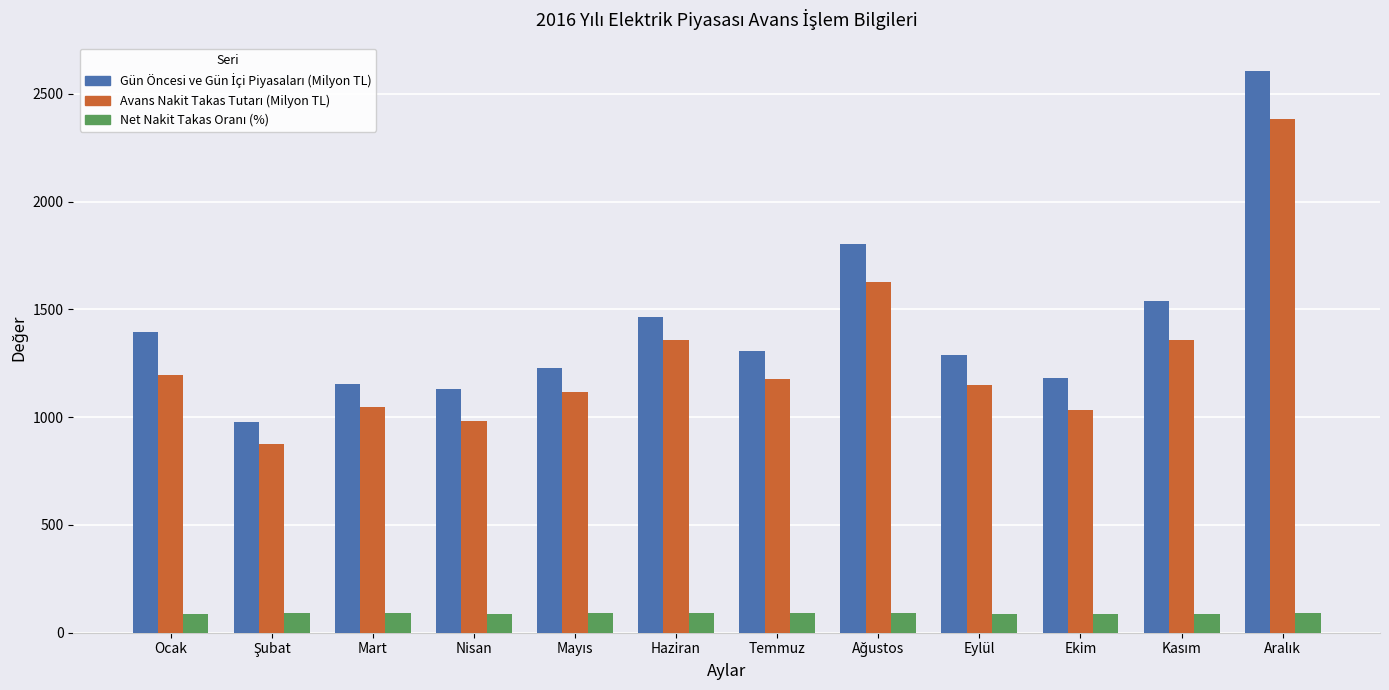

What is the smallest value displayed?

85.7